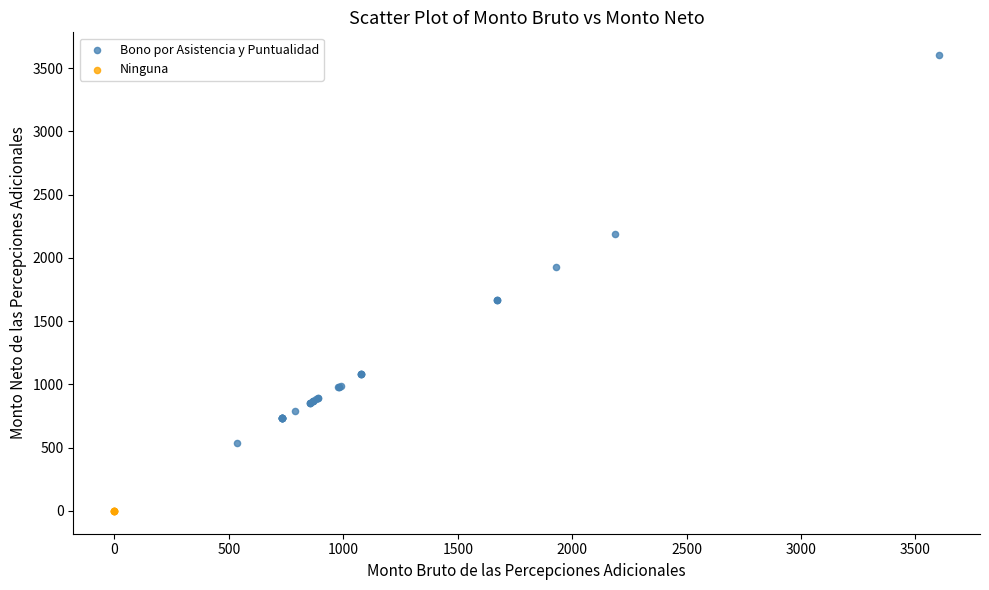

Which series contains the highest Y value?

Bono por Asistencia y Puntualidad